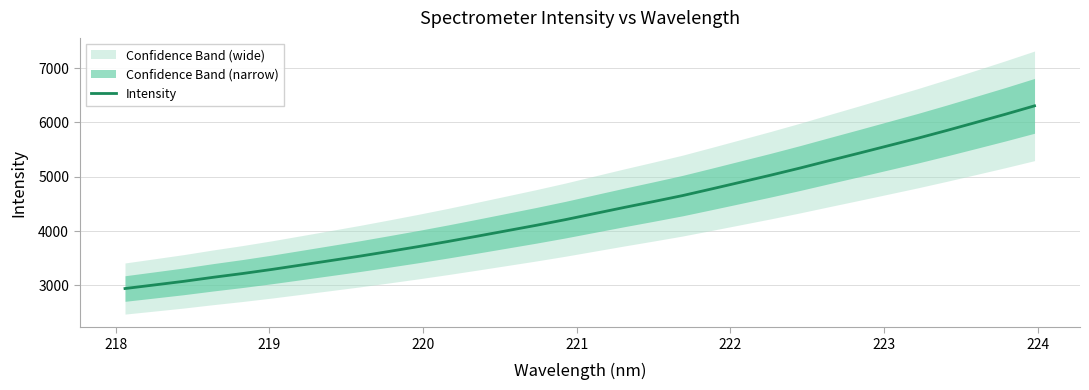

What is the minimum value for Intensity?

2941.4